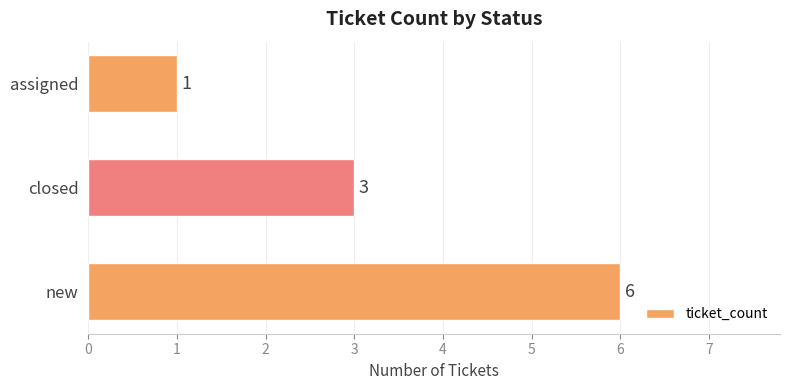

What is the average value?

3